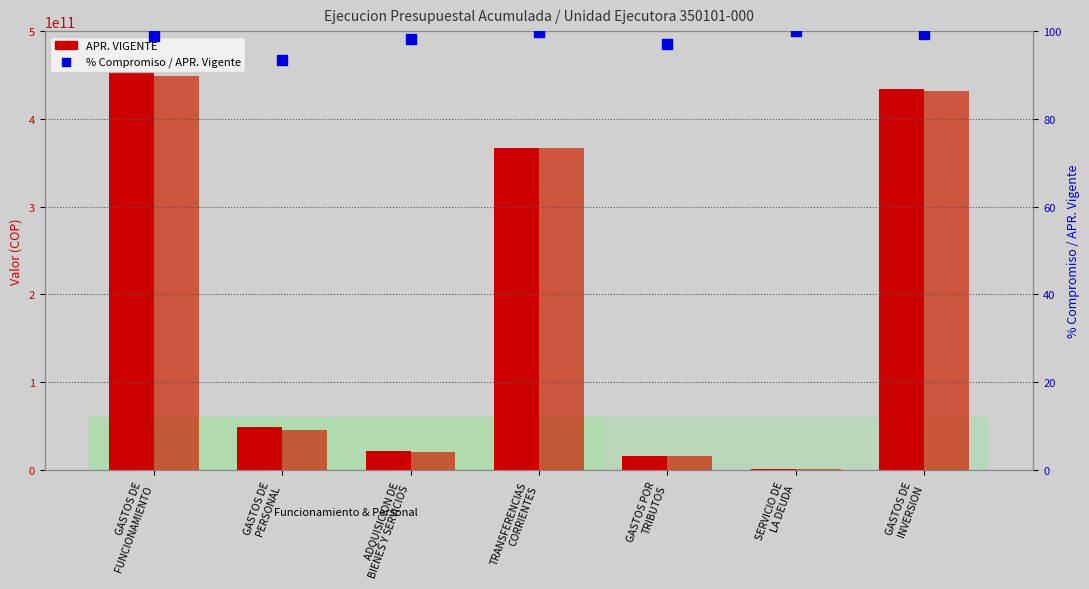

Which series contains the lowest Y value?

% Compromiso / APR. Vigente